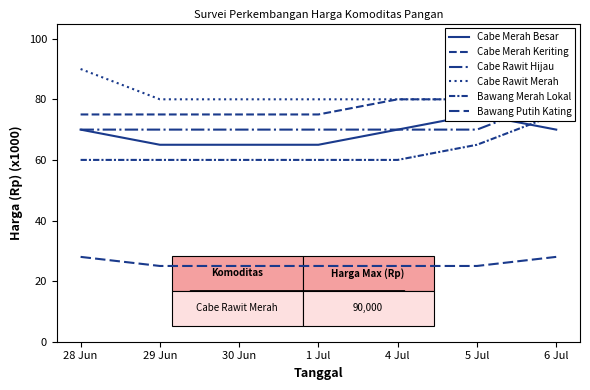

Reading left to right, transcribe all the data shown in this chart.

Cabe Merah Besar: 28 Jun=70	29 Jun=65	30 Jun=65	1 Jul=65	4 Jul=70	5 Jul=75	6 Jul=70
Cabe Merah Keriting: 28 Jun=75	29 Jun=75	30 Jun=75	1 Jul=75	4 Jul=80	5 Jul=80	6 Jul=90
Cabe Rawit Hijau: 28 Jun=70	29 Jun=70	30 Jun=70	1 Jul=70	4 Jul=70	5 Jul=70	6 Jul=80
Cabe Rawit Merah: 28 Jun=90	29 Jun=80	30 Jun=80	1 Jul=80	4 Jul=80	5 Jul=80	6 Jul=90
Bawang Merah Lokal: 28 Jun=60	29 Jun=60	30 Jun=60	1 Jul=60	4 Jul=60	5 Jul=65	6 Jul=75
Bawang Putih Kating: 28 Jun=28	29 Jun=25	30 Jun=25	1 Jul=25	4 Jul=25	5 Jul=25	6 Jul=28